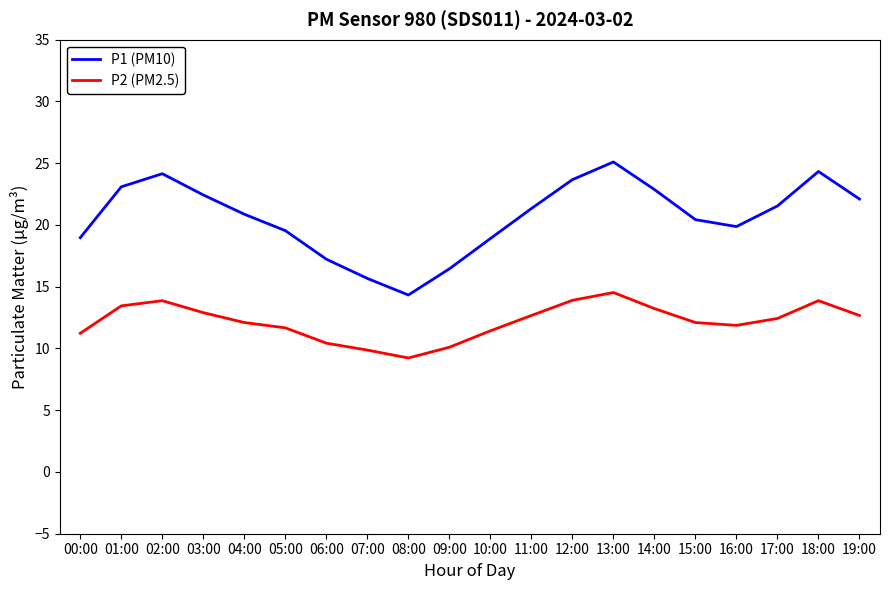

At which label does P2 (PM2.5) reach its peak?

13:00